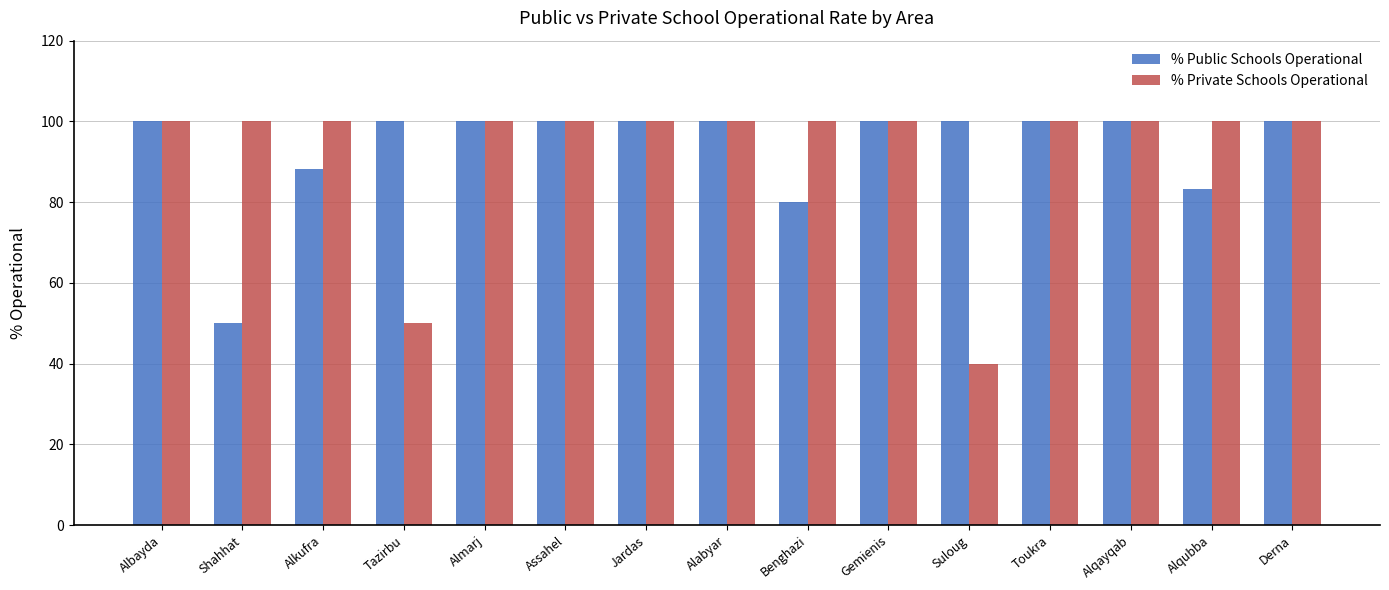

What is the label of the 1st bar from the left?

Albayda